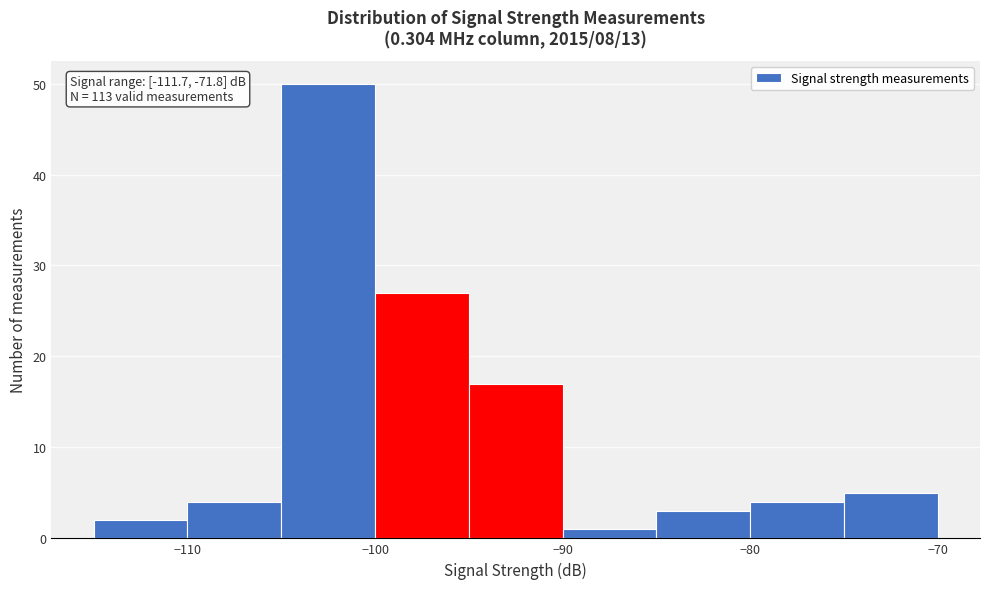

Over which range of the x-axis is the bar tallest?

-105 to -100